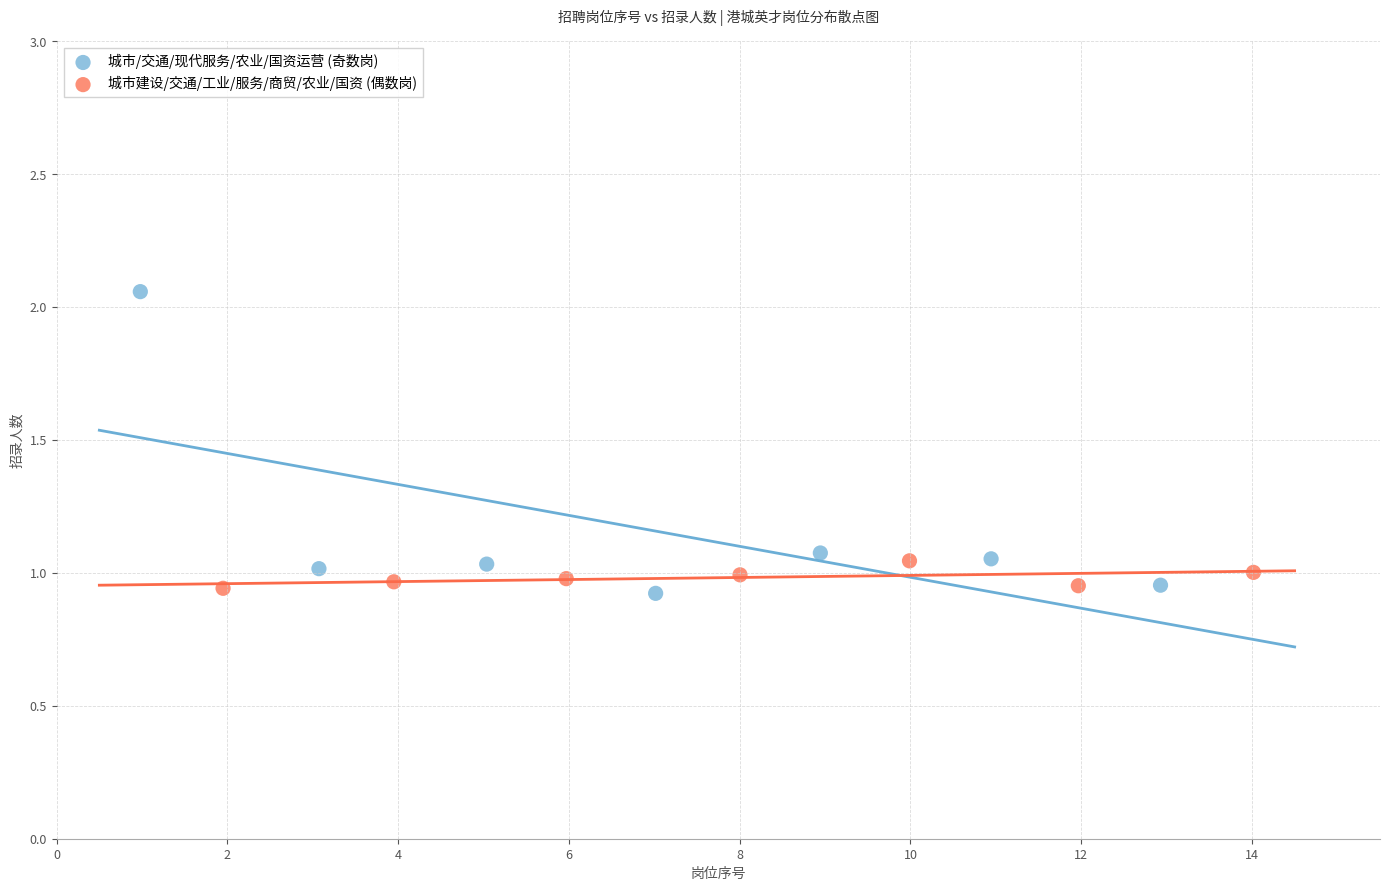

What are all the series names shown in the legend?

城市/交通/现代服务/农业/国资运营 (奇数岗), 城市建设/交通/工业/服务/商贸/农业/国资 (偶数岗)